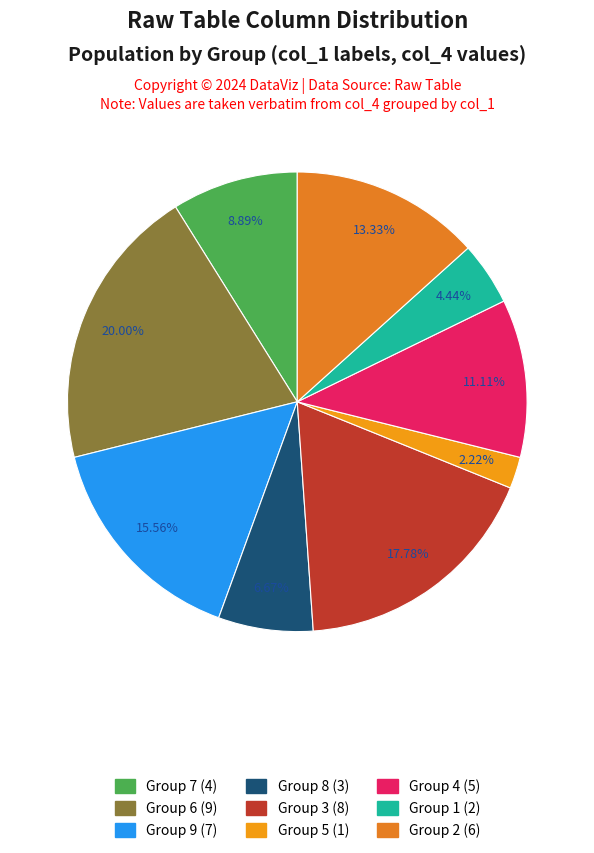

How many segments does this pie chart have?

9